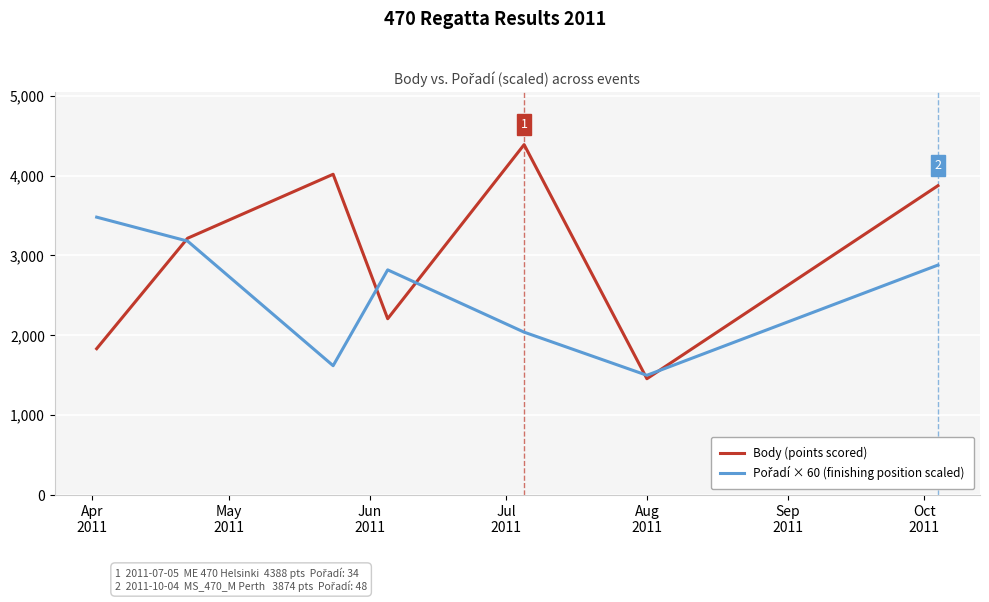

Which series has the largest range (max minus min)?

Body (points scored)